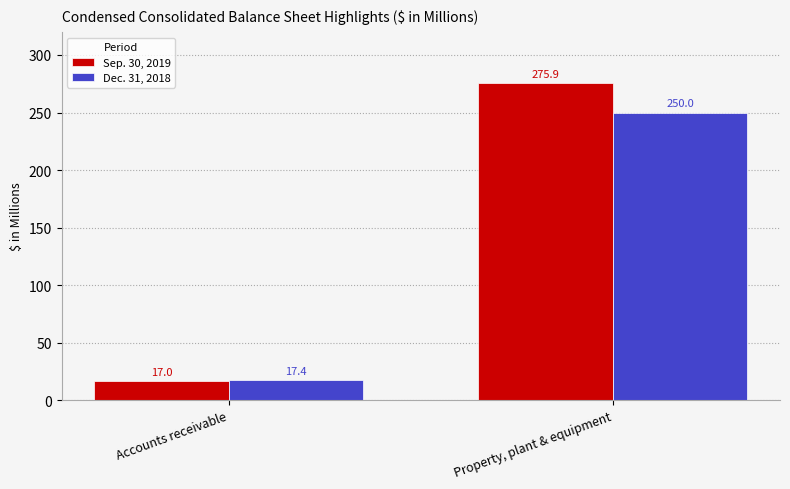

Which series changed the most between Accounts receivable and Property, plant & equipment?

Sep. 30, 2019